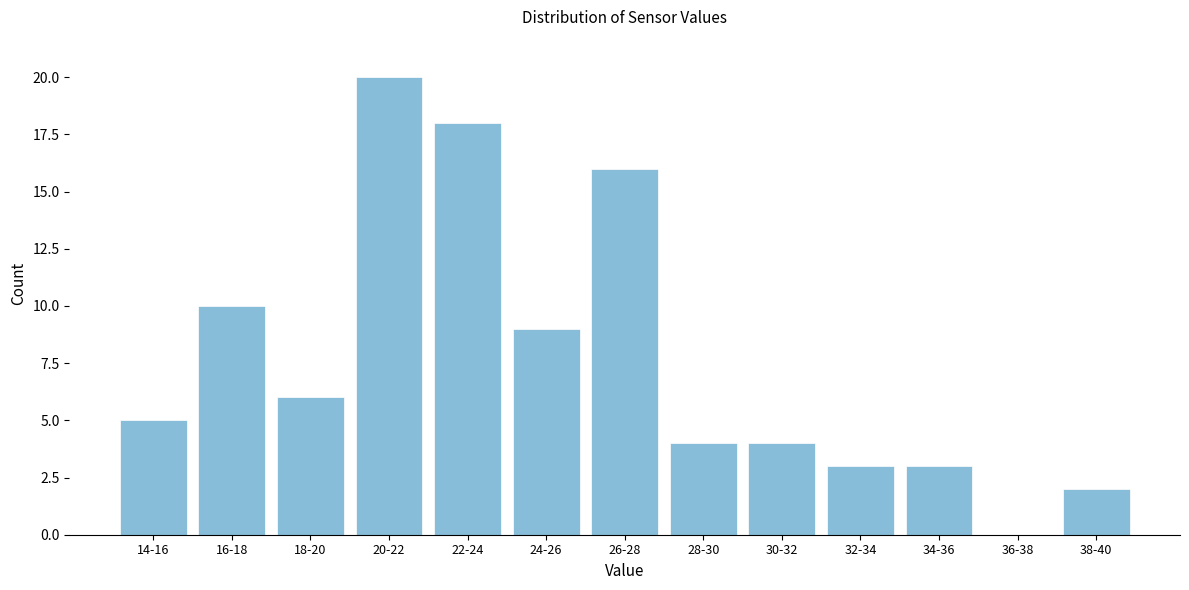

Reading right to left, extract all data points from this chart.

38-40=2	36-38=0	34-36=3	32-34=3	30-32=4	28-30=4	26-28=16	24-26=9	22-24=18	20-22=20	18-20=6	16-18=10	14-16=5